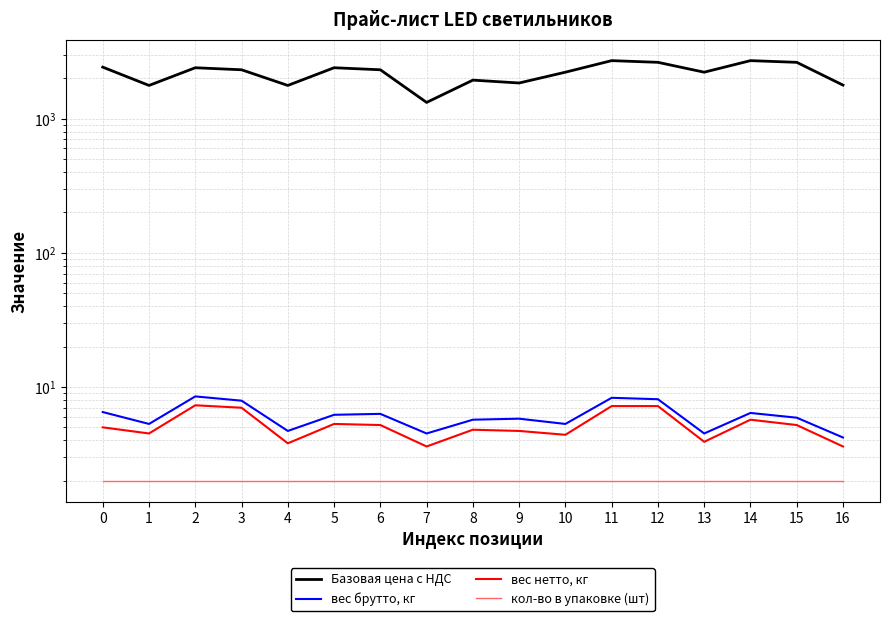

What is the maximum value shown in the chart?

2703.0